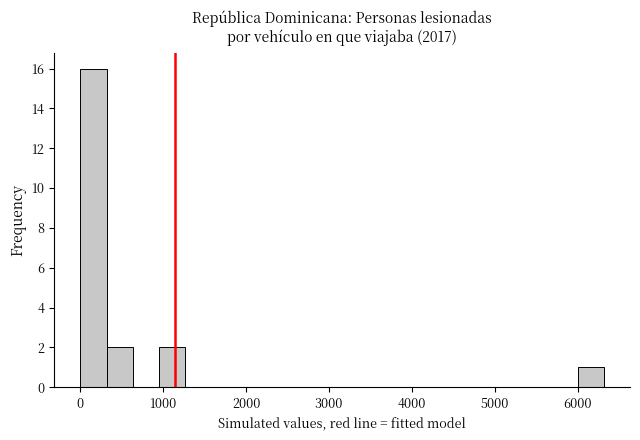

Around what value on the x-axis is the tallest bar? Give the approximate position of its centre, as read against the axis.

200